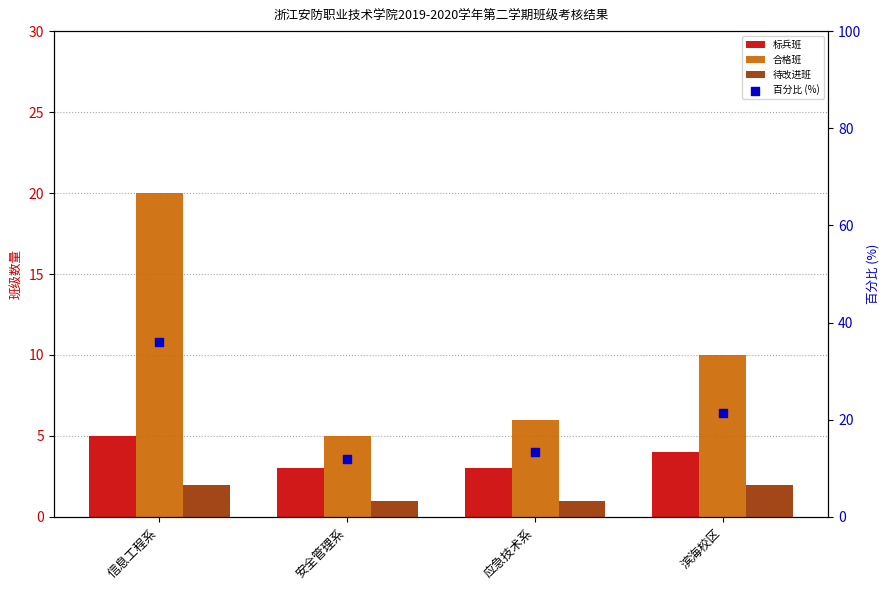

Which series has the largest total across all categories?

百分比 (%)